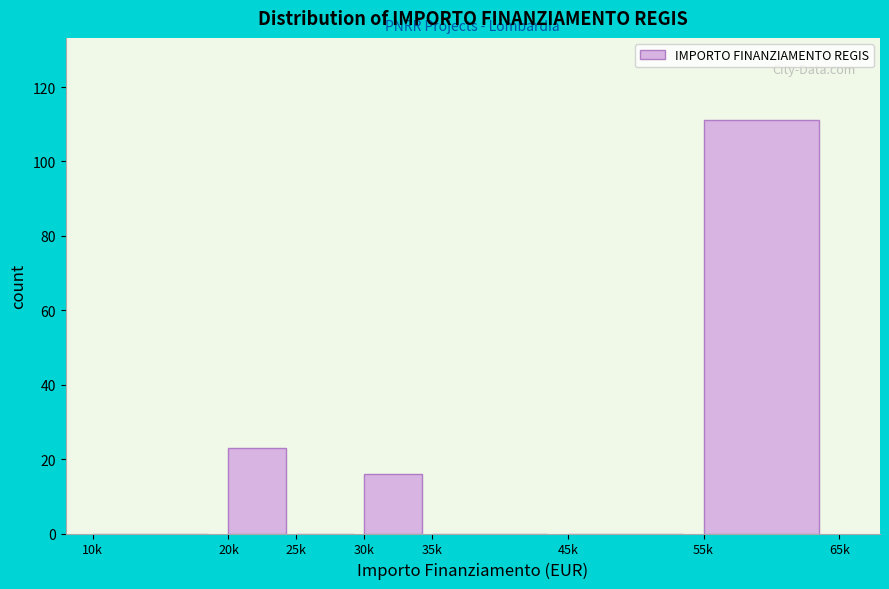

Reading right to left, what are all the values shown in this chart?

55k=111	45k=0	35k=0	30k=16	25k=0	20k=23	10k=0